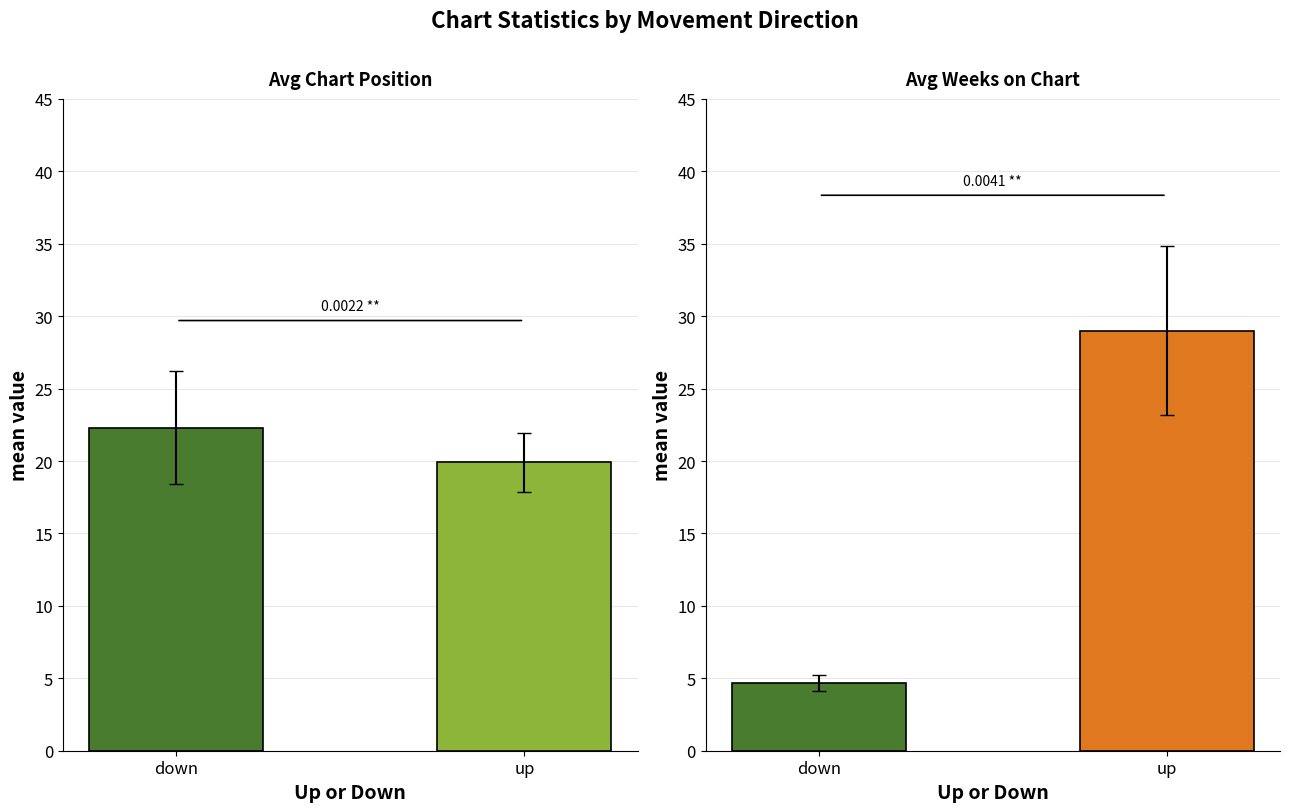

Which label corresponds to the largest value in the chart?

up